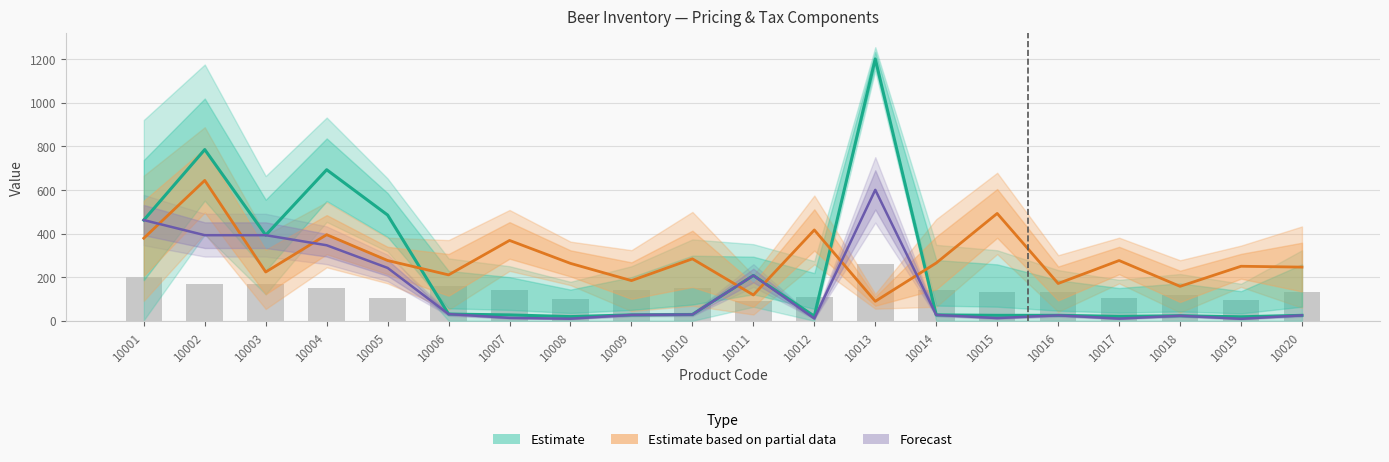

What is the spread (max minus min) of values at 10011?

89.4